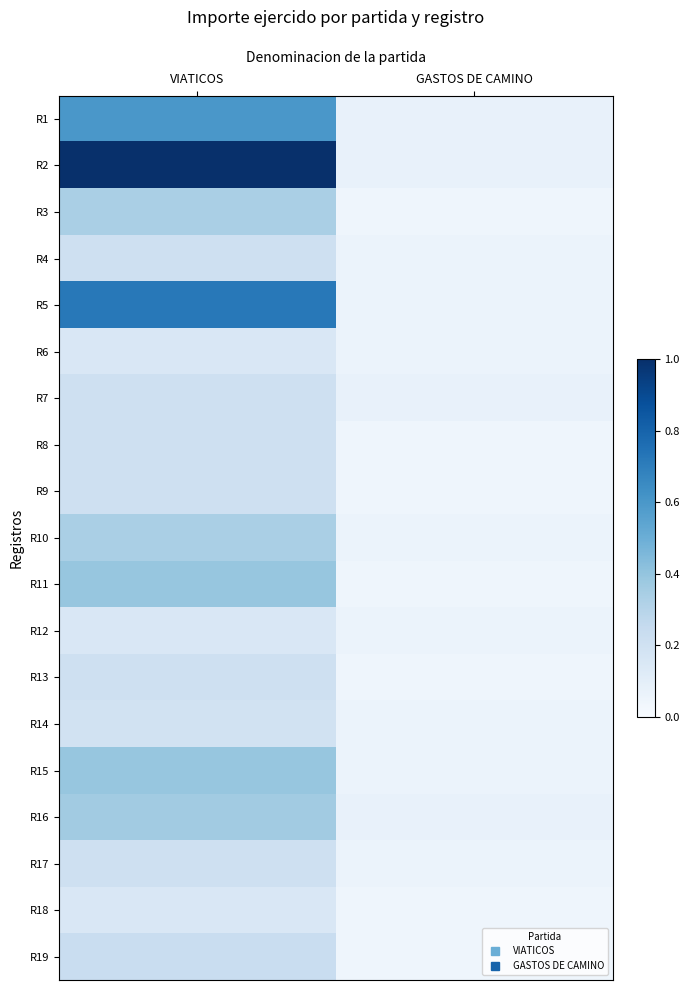

Between VIATICOS and GASTOS DE CAMINO, which is larger?

VIATICOS